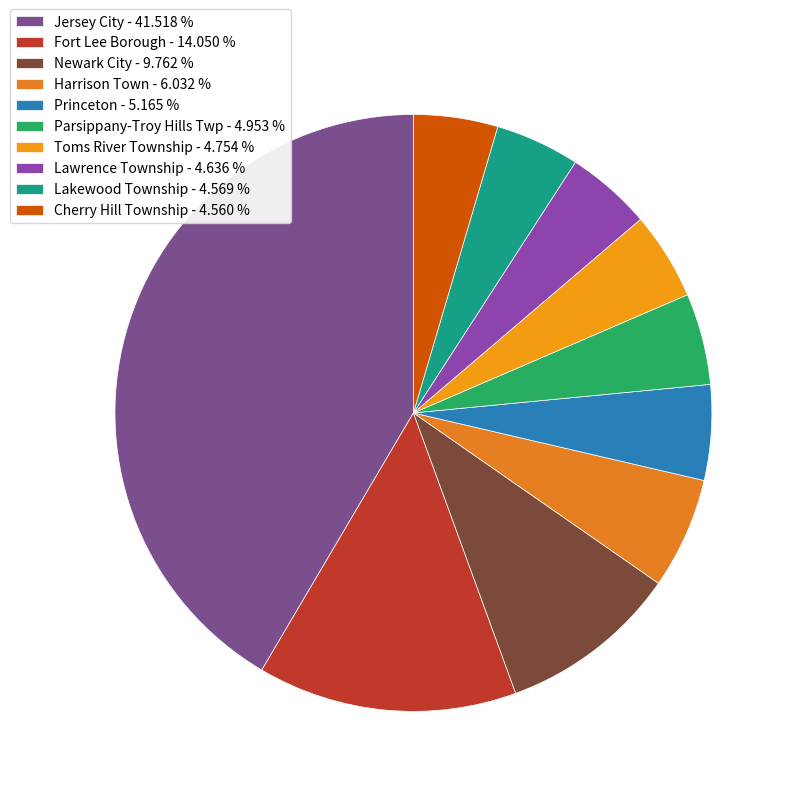

True or false: Fort Lee Borough accounts for 1% of the total.

False